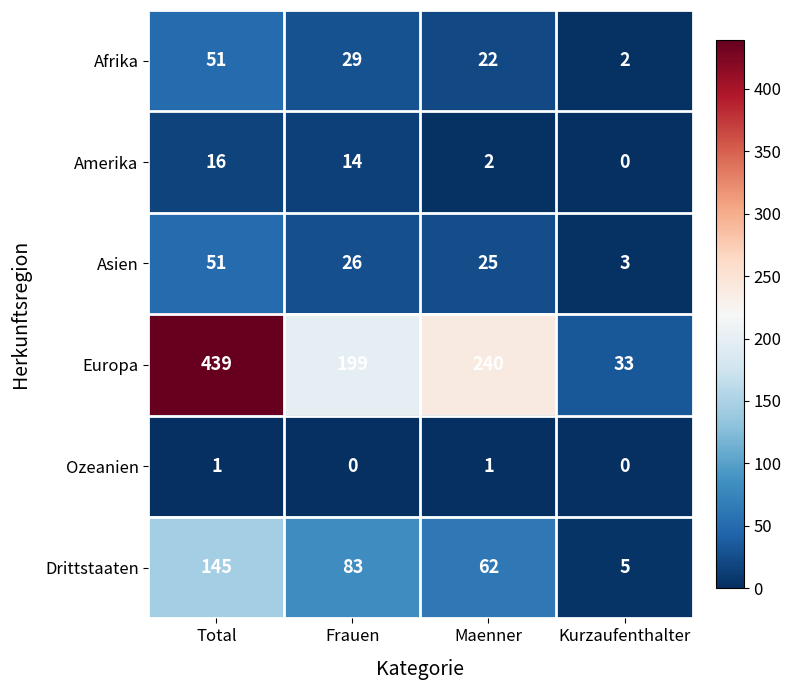

List the labels in order of Drittstaaten value, largest first.

Total, Frauen, Maenner, Kurzaufenthalter